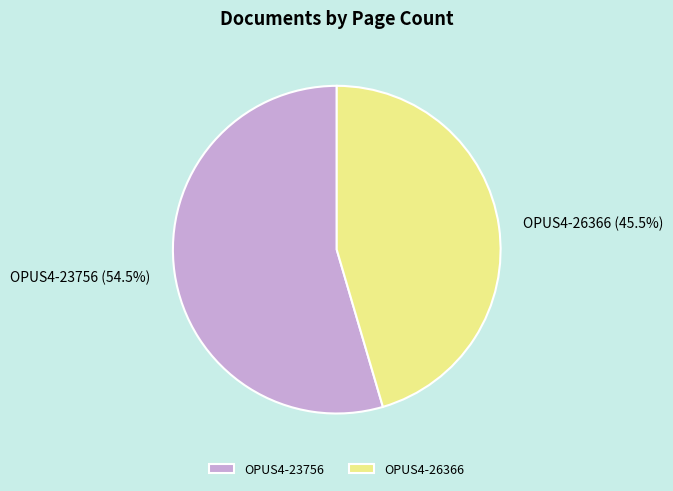

How much of the chart is everything except OPUS4-23756?

45.5%